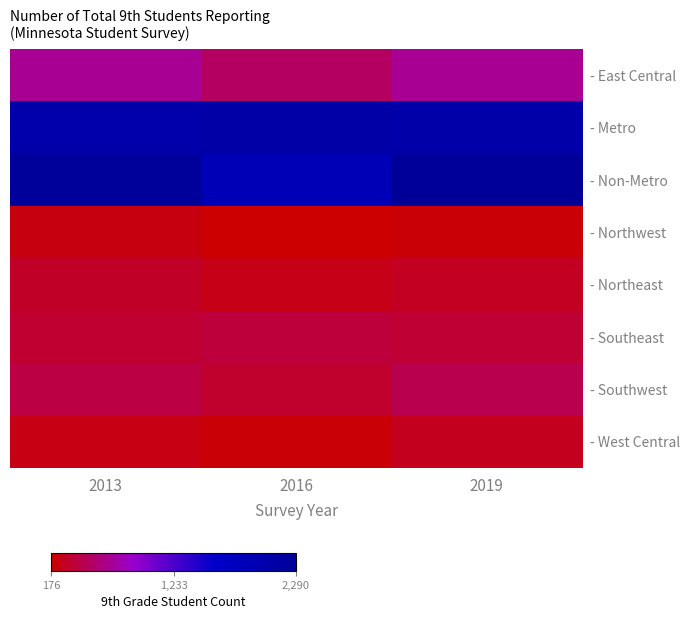

Which category has the highest value across all series?

2019